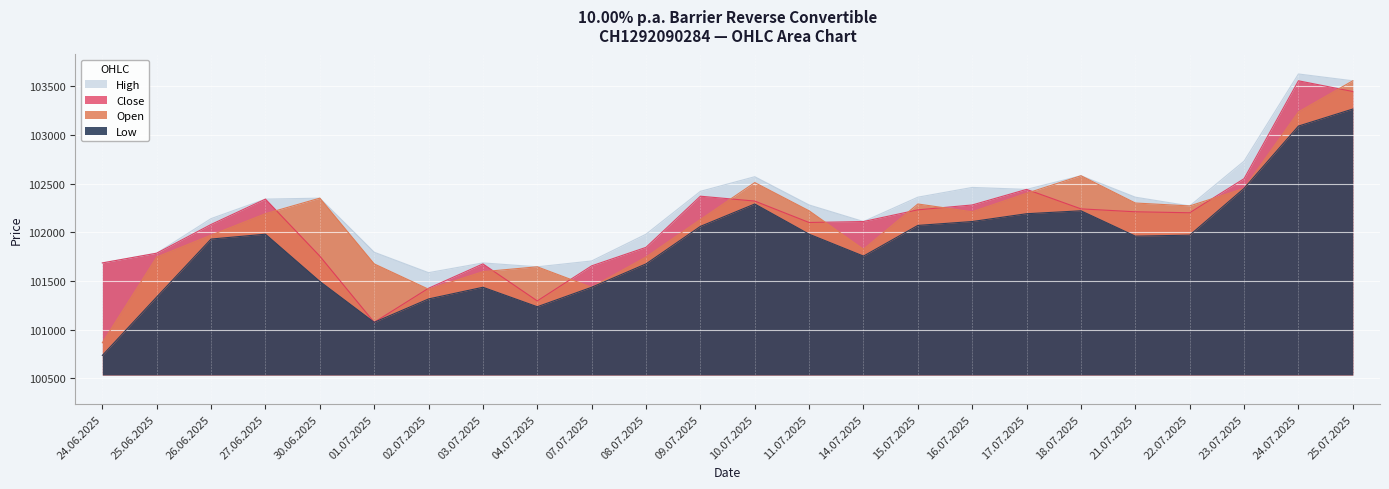

At which label does Open first exceed 102210?

30.06.2025